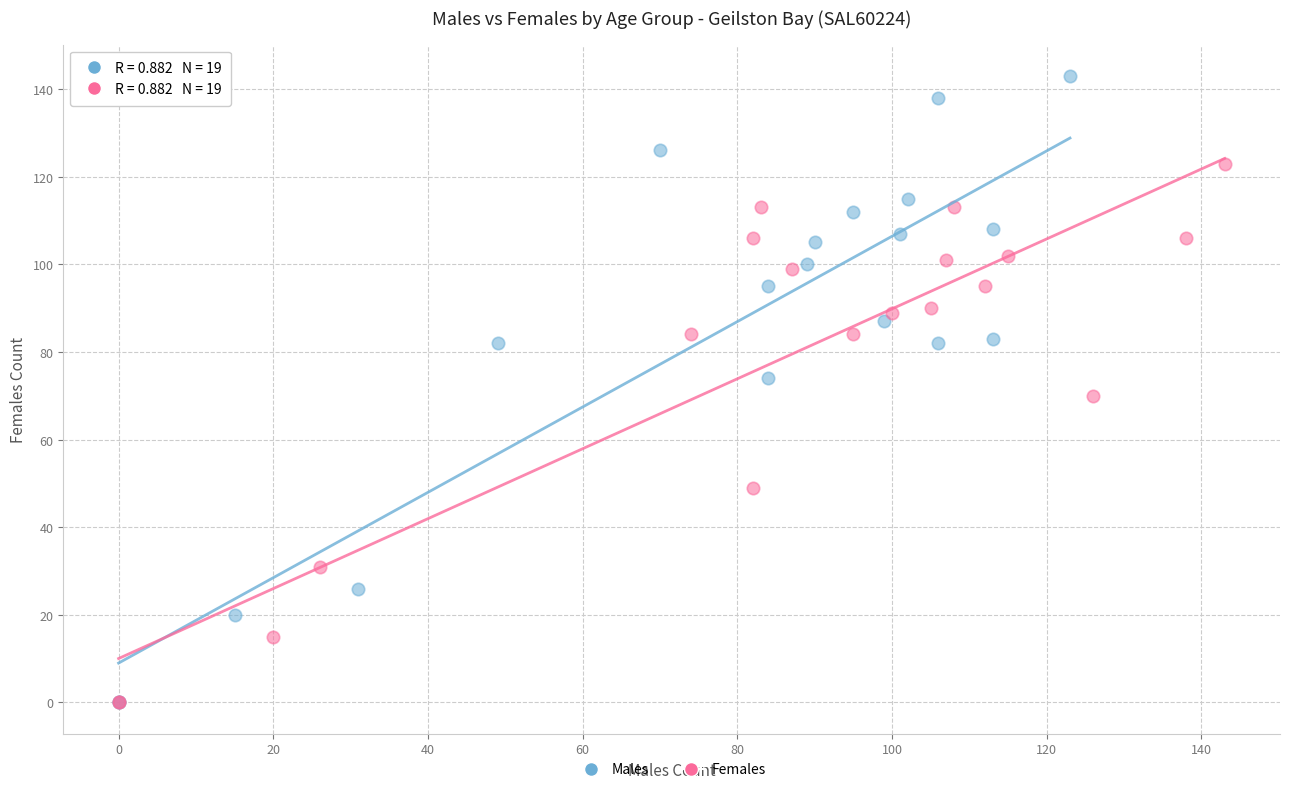

Which series reaches the maximum Y coordinate?

Males